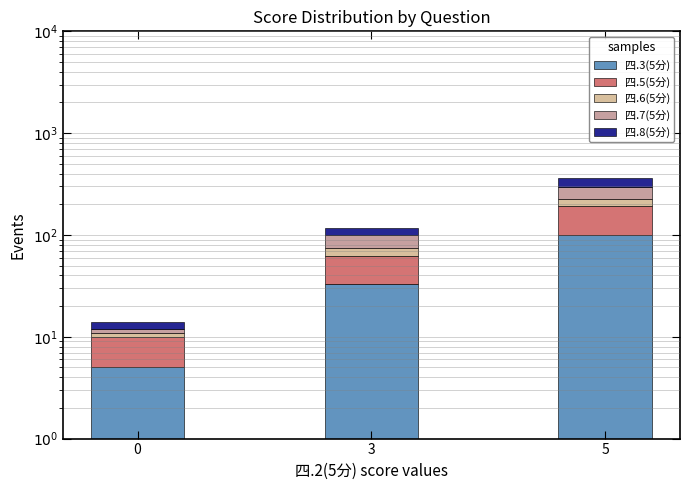

True or false: 四.5(5分) has a value of 8 at 0.

False